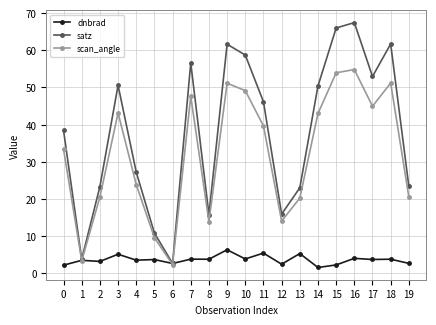

What is the difference between the satz values at 7 and 12?

40.7